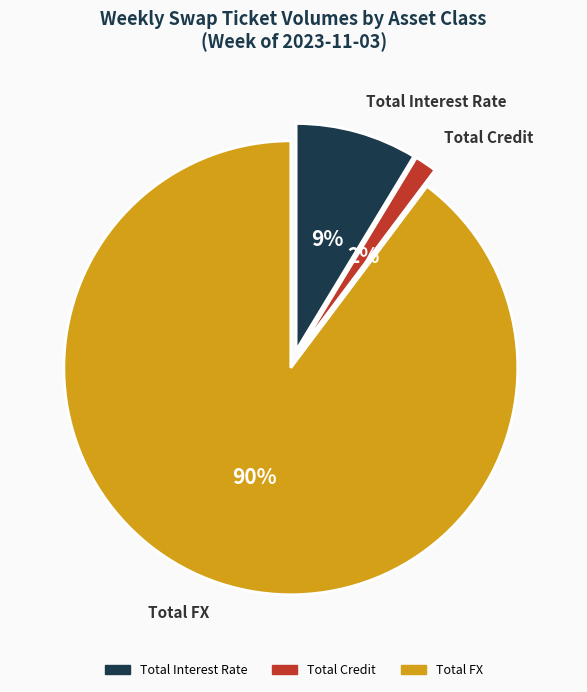

What percentage is the Total Credit slice, to the nearest percent?

2%